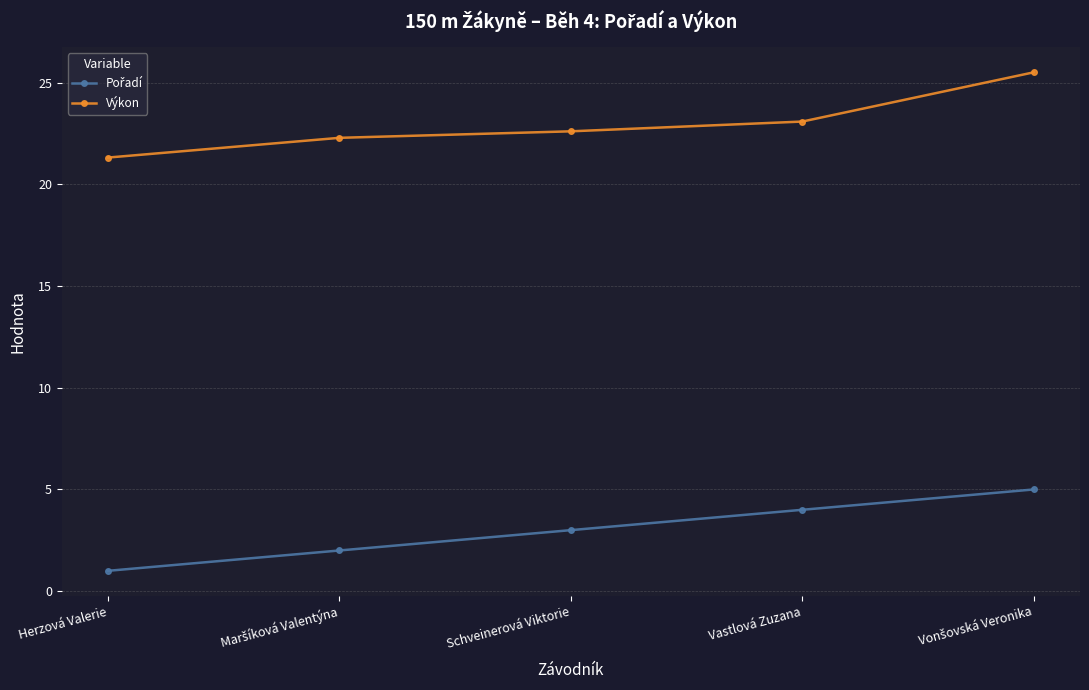

Which series has the widest spread of values?

Výkon